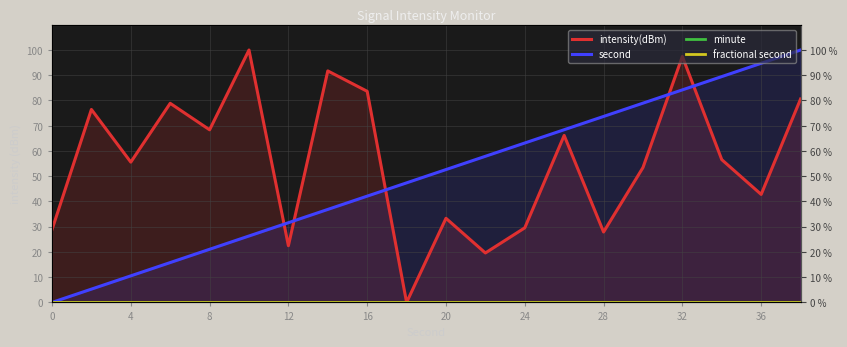

How many data points does each series have?

20